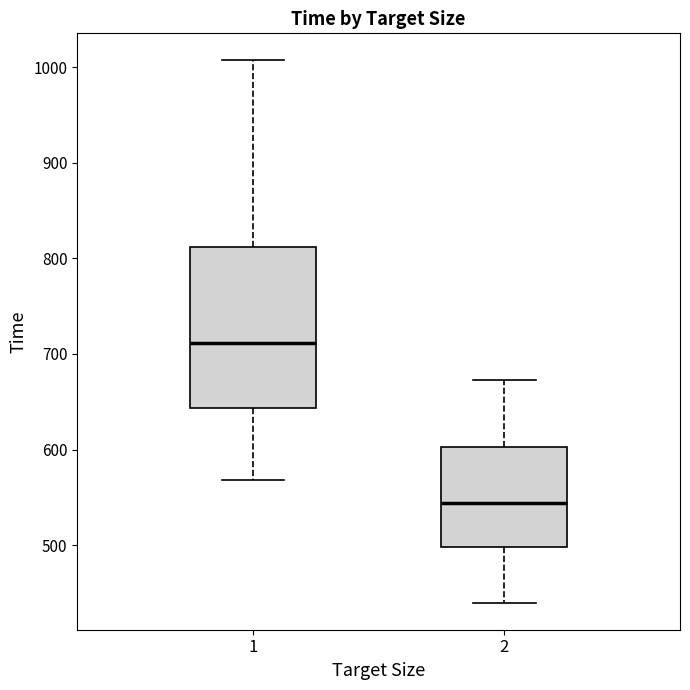

Comparing the boxes themselves (not the whiskers), which one is the tallest?

1